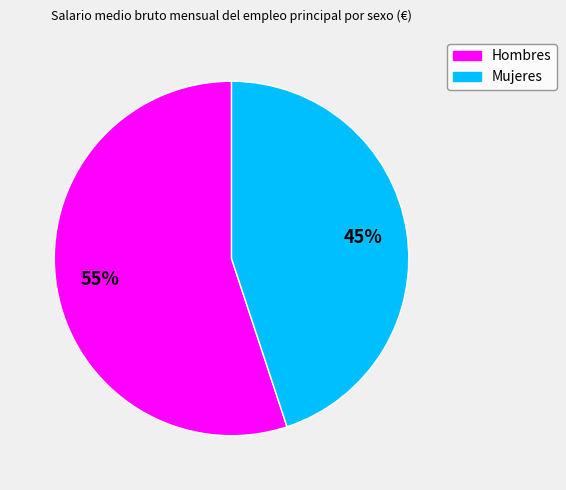

What is the largest slice in the pie chart?

Hombres